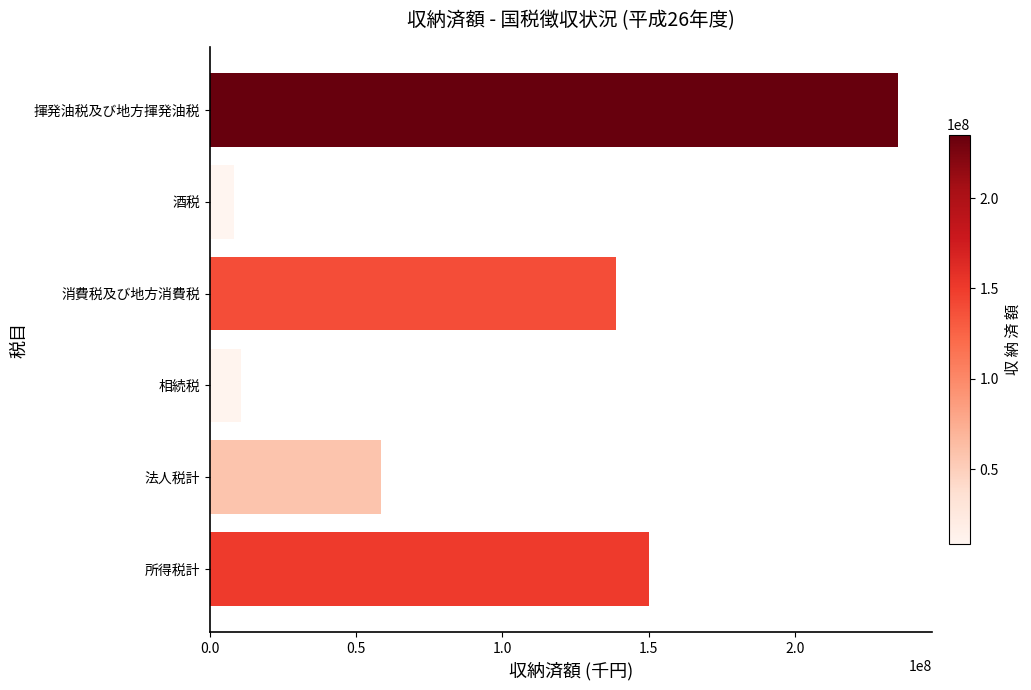

Count the number of data series in this chart.

1